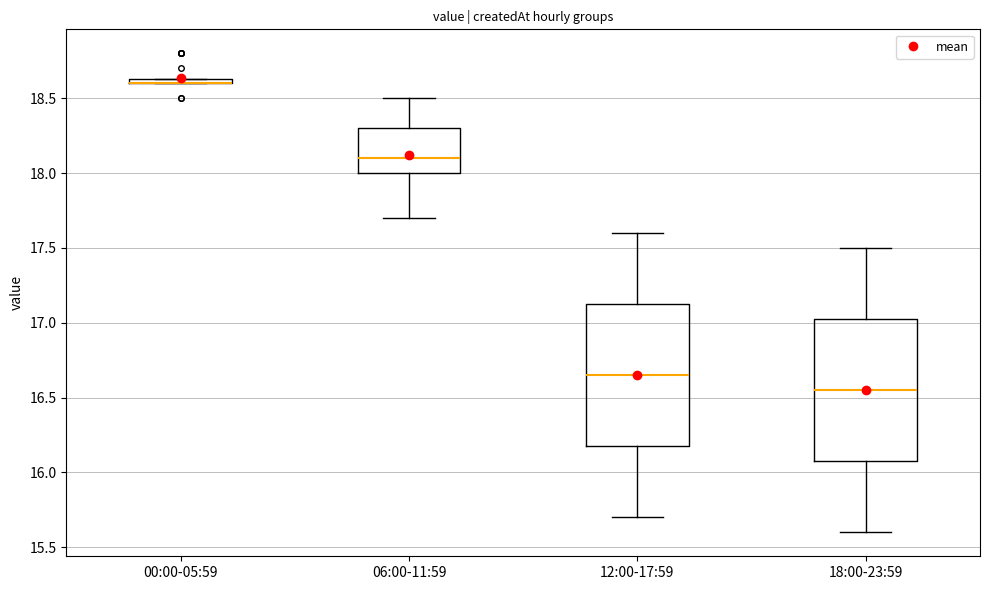

Where is the upper edge of the box for 00:00-05:59 on the y-axis? The values are not printed on the chart, so give them approximately, as read against the axis.

18.65